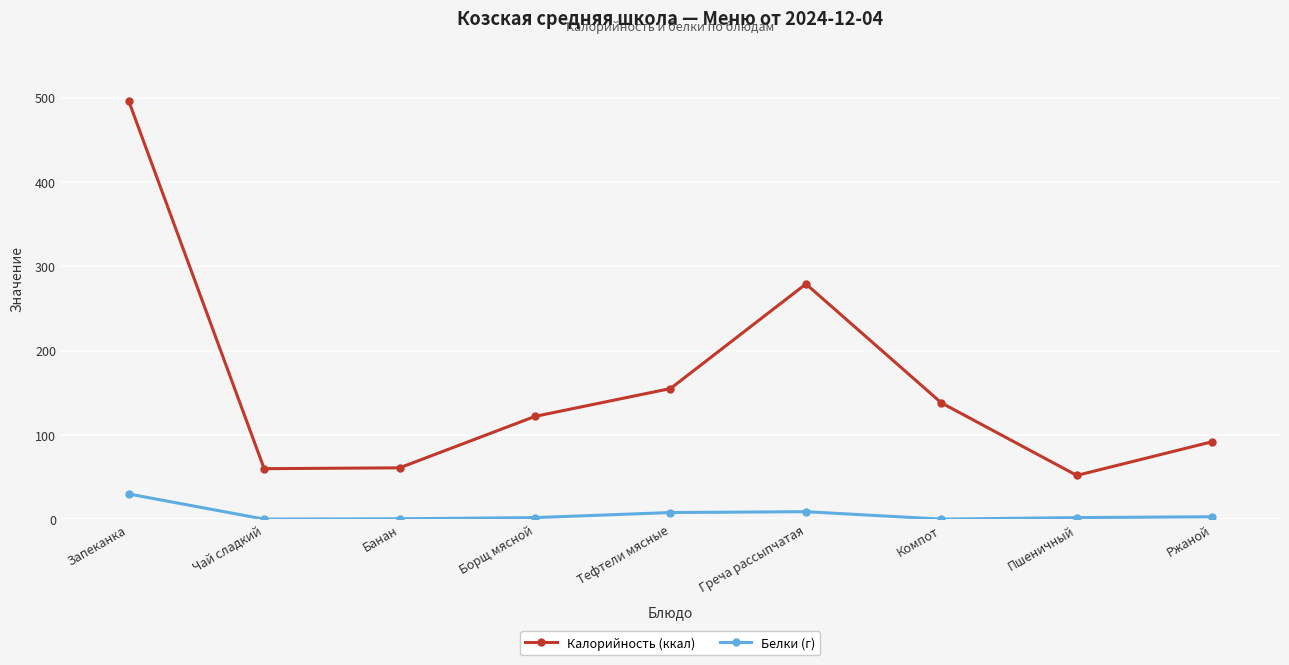

Rank the series at Ржаной from highest to lowest value.

Калорийность (ккал), Белки (г)